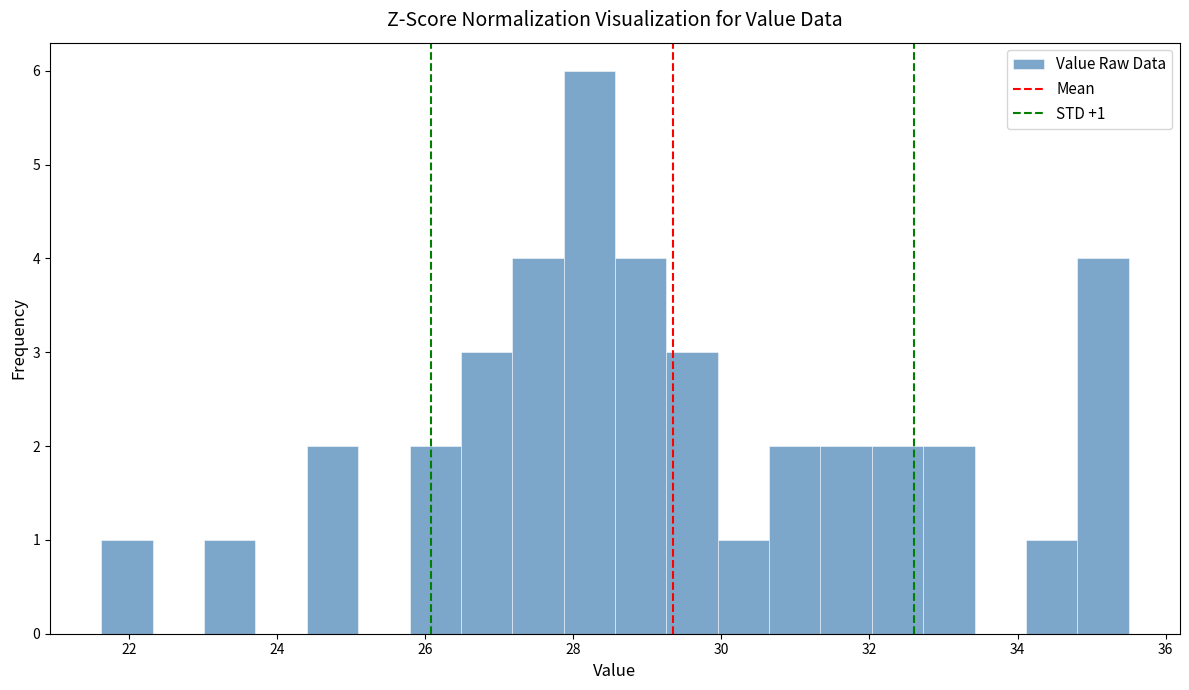

Read against the x-axis, roughly where is the centre of the tallest bar?

28.2